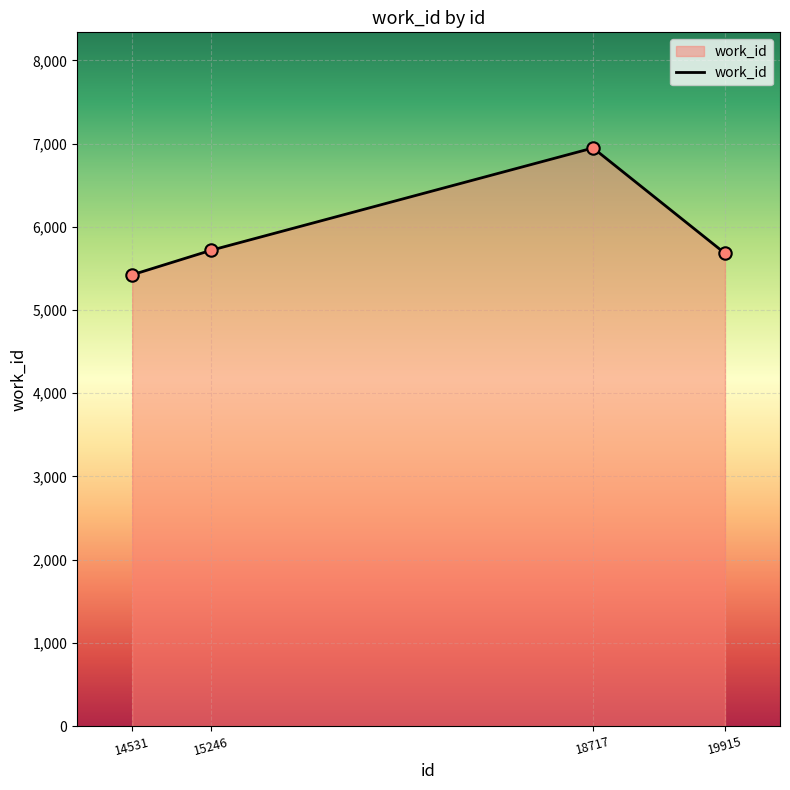

Which has a higher value, 14531 or 15246?

15246